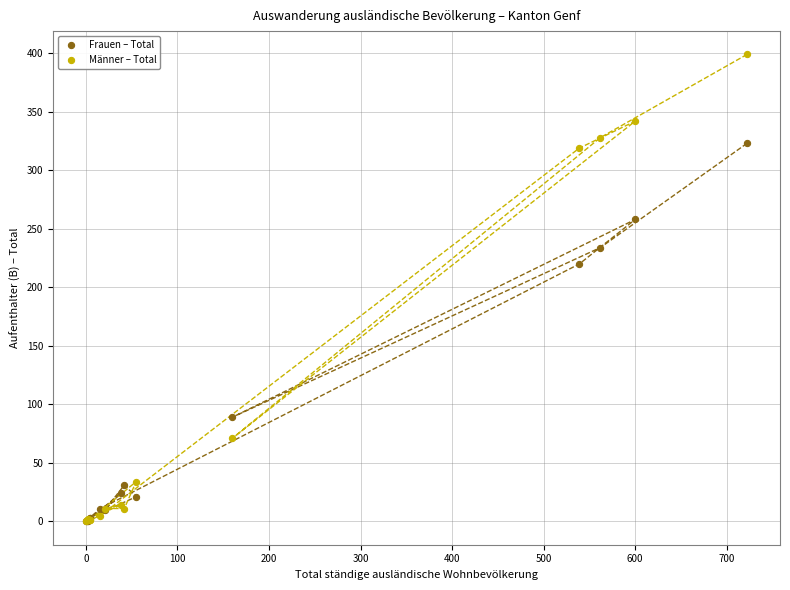

In the Männer – Total series, what Y value is closest to 199?

319